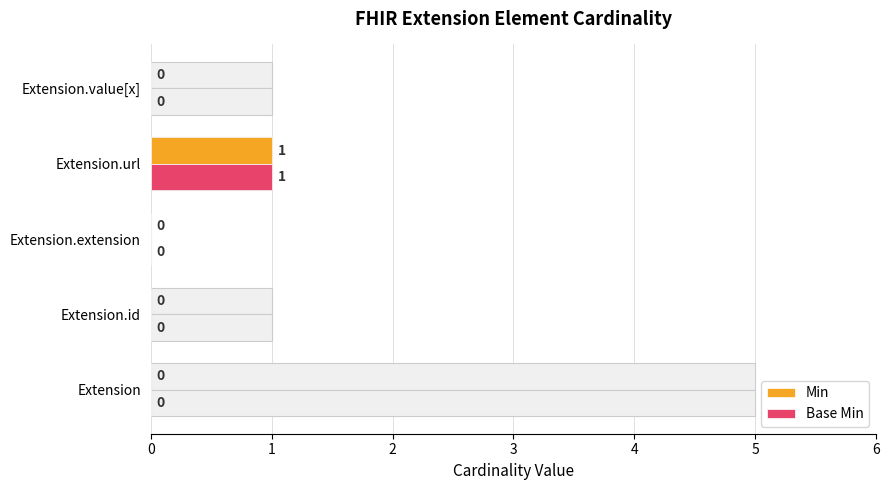

Is it true that Min equals 0 at Extension.value[x]?

False